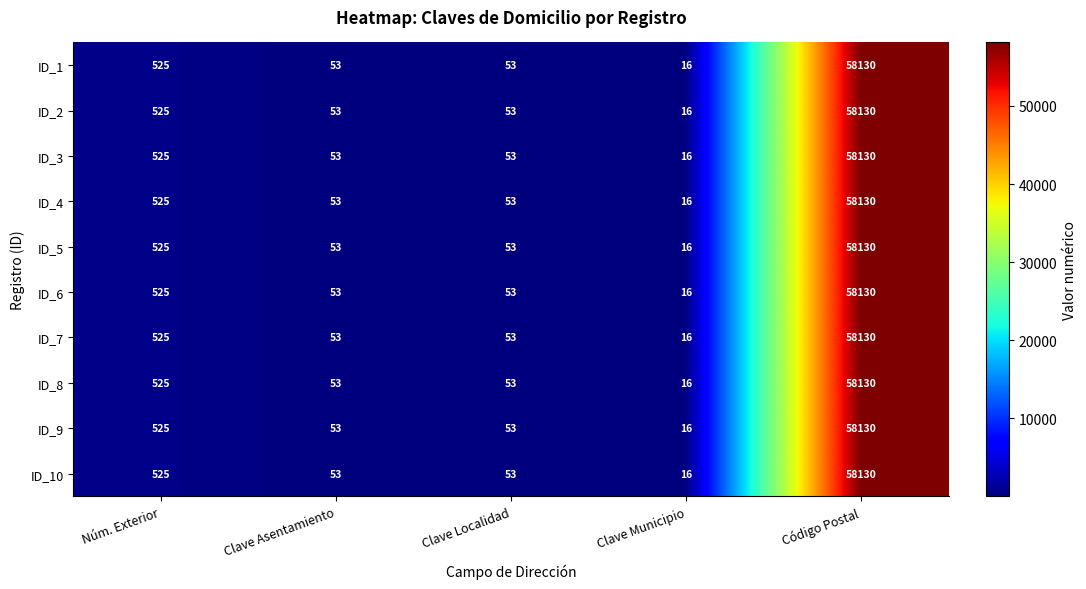

What is the sum of all ID_9 values?

58777